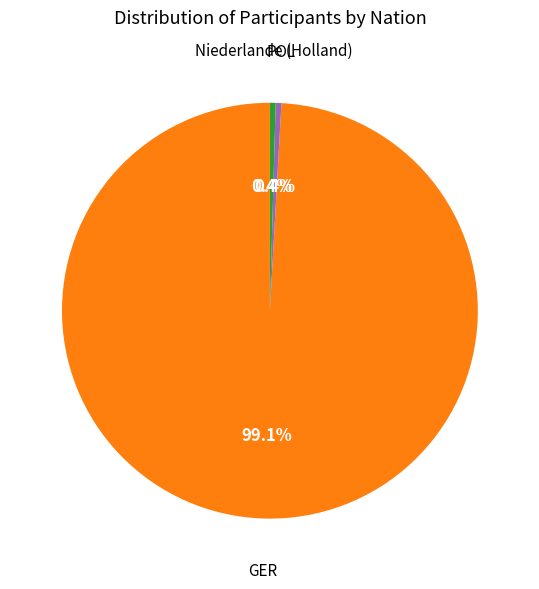

Does any single category account for the majority?

Yes